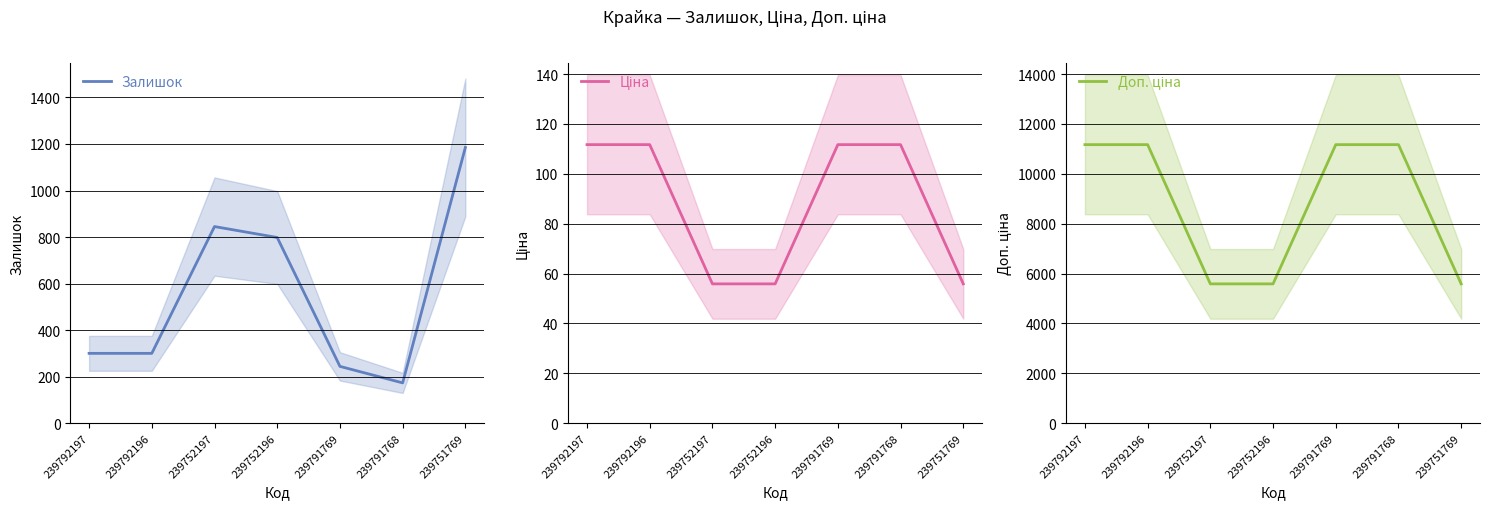

What is the total value across all series at 239792197?

11580.7